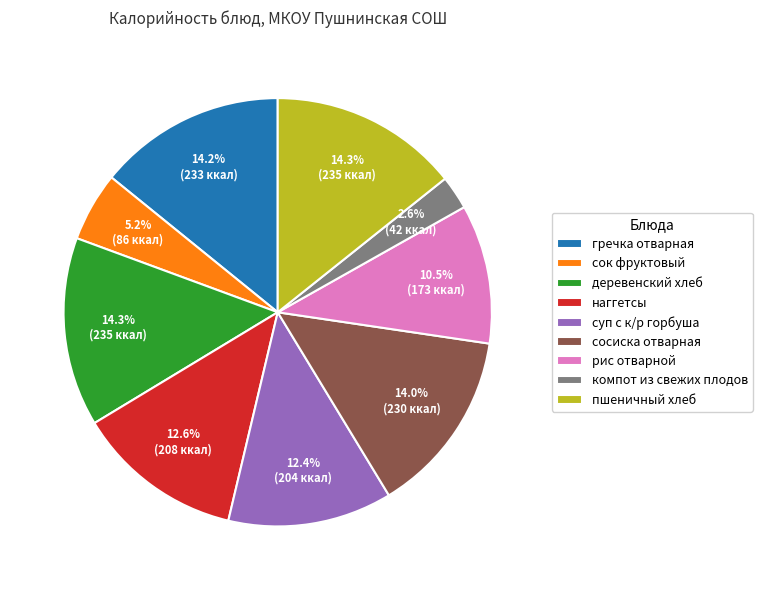

What percentage is the суп с к/р горбуша slice, to the nearest percent?

12%